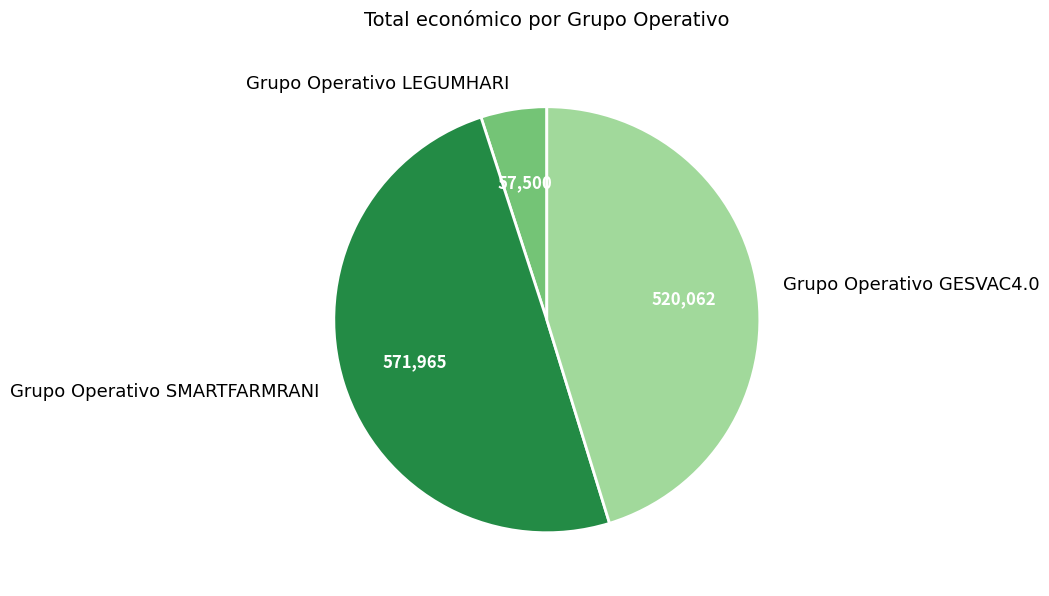

What is the smallest slice in the pie chart?

Grupo Operativo LEGUMHARI